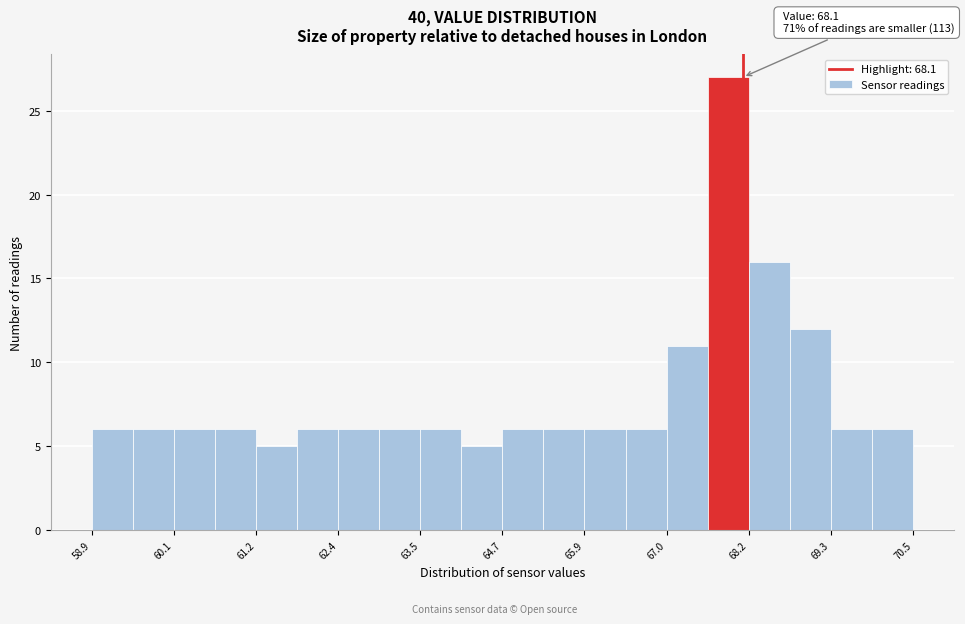

Read against the x-axis, roughly where is the centre of the tallest bar?

67.8